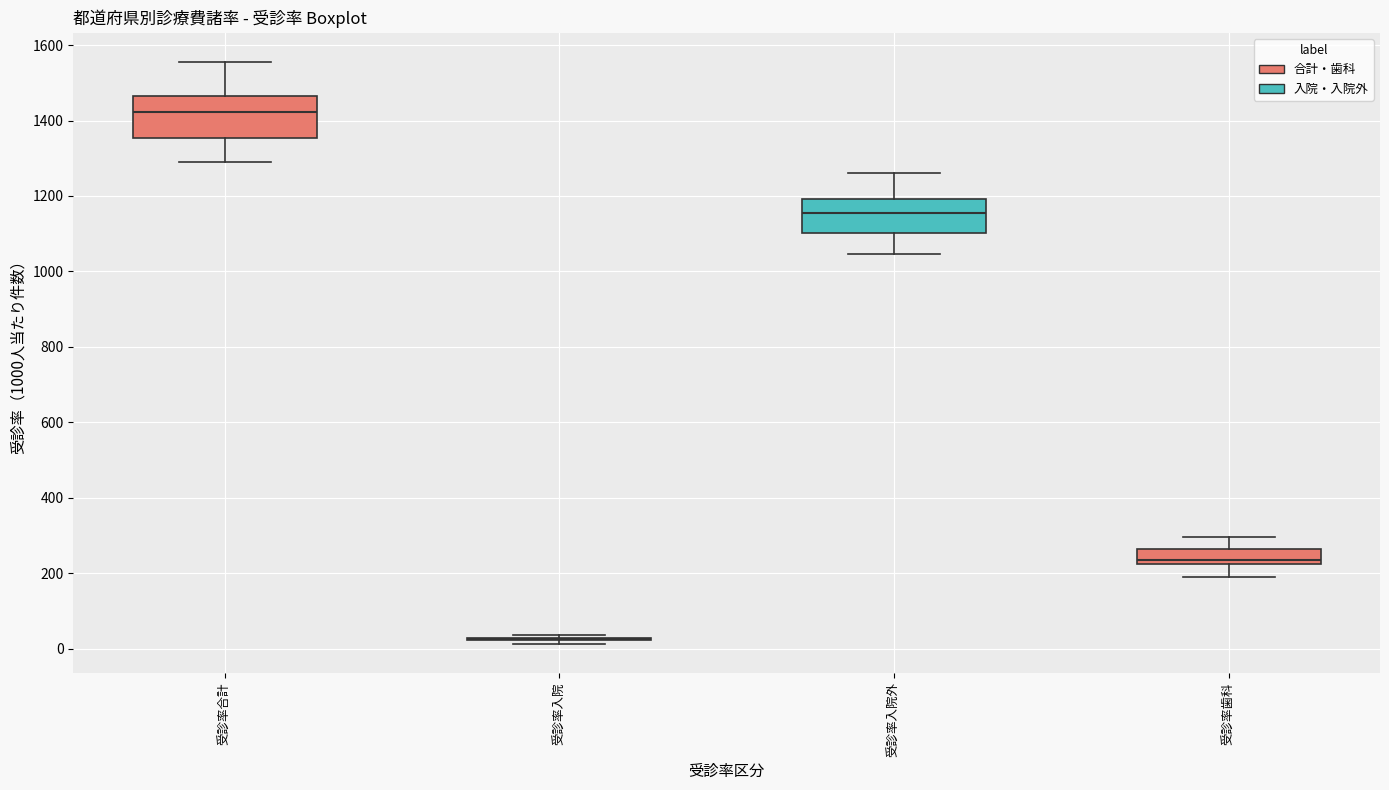

Reading left to right, read every box against the y-axis: the position of its median line, the range the box covers, and the ends of its whiskers. The values are not printed on the chart, so give them approximately, as read against the axis.

受診率合計: median 1420, box 1360 to 1460, whiskers 1300 to 1560
受診率入院: box collapsed to a line at 20, whiskers 20 to 40
受診率入院外: median 1160, box 1100 to 1200, whiskers 1040 to 1260
受診率歯科: median 240, box 220 to 260, whiskers 200 to 300